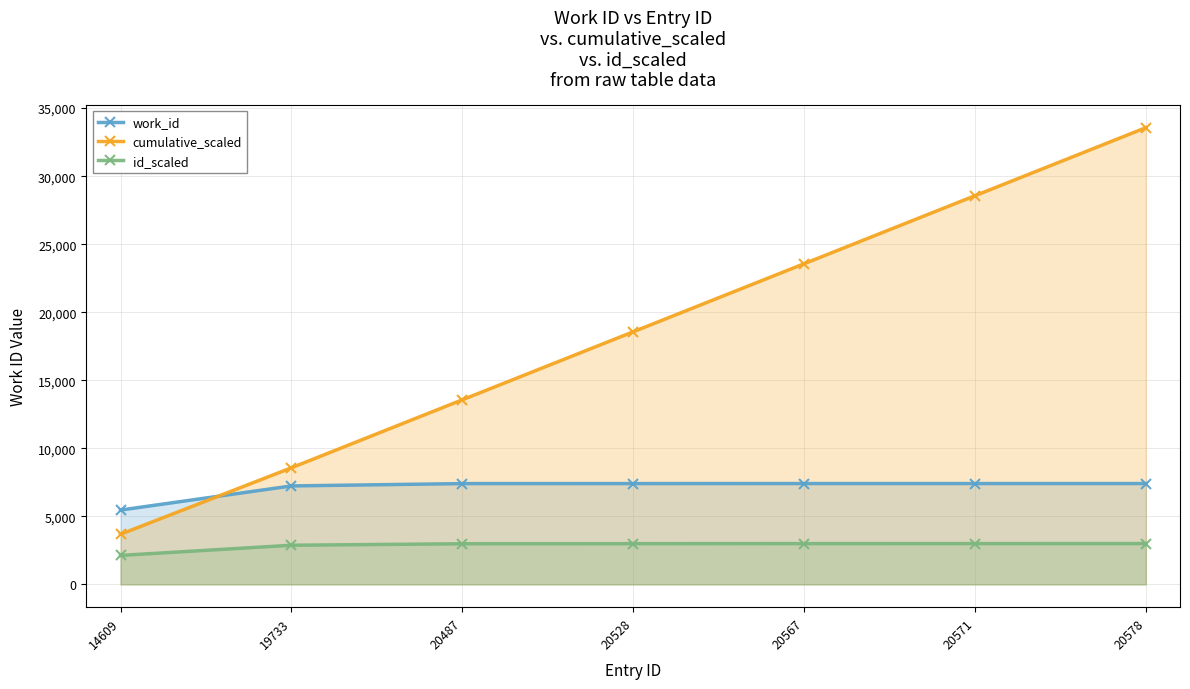

Reading left to right, extract all data points from this chart.

work_id: 14609=5462.0	19733=7236.0	20487=7407.0	20528=7408.0	20567=7411.0	20571=7411.0	20578=7411.0
cumulative_scaled: 14609=3685.1	19733=8567.0	20487=13564.3	20528=18562.3	20567=23562.3	20571=28562.3	20578=33562.3
id_scaled: 14609=2129.8	19733=2876.8	20487=2986.7	20528=2992.7	20567=2998.4	20571=2999.0	20578=3000.0